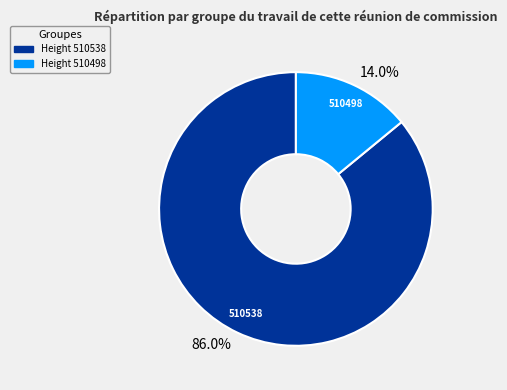

What percentage is the 510538 slice, to the nearest percent?

86%